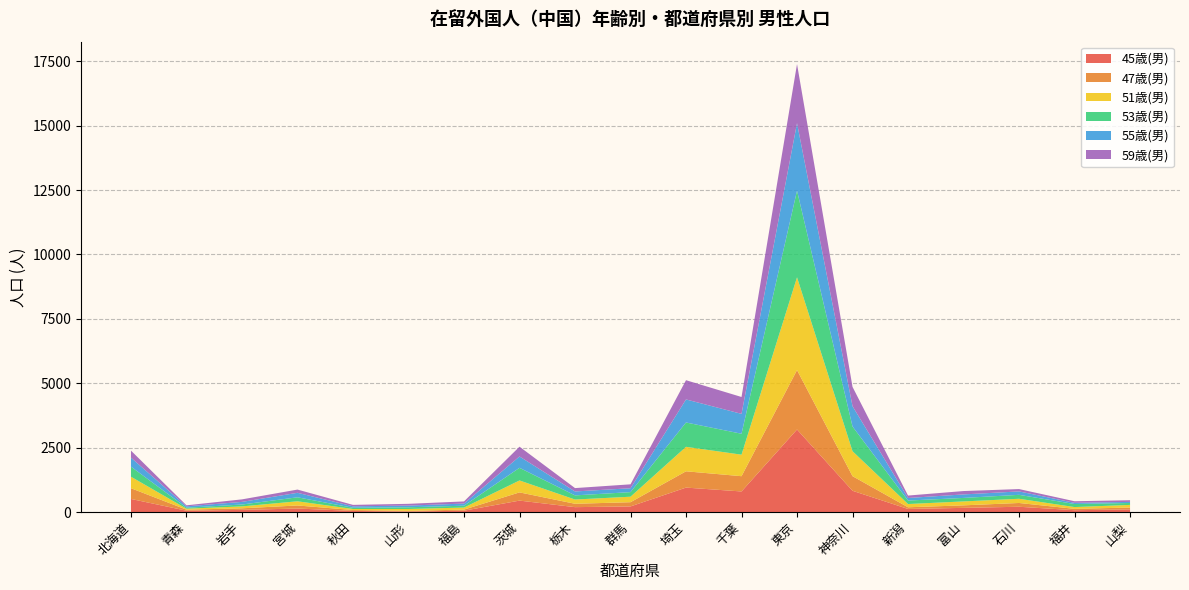

At which category is the sum across all series the highest?

東京